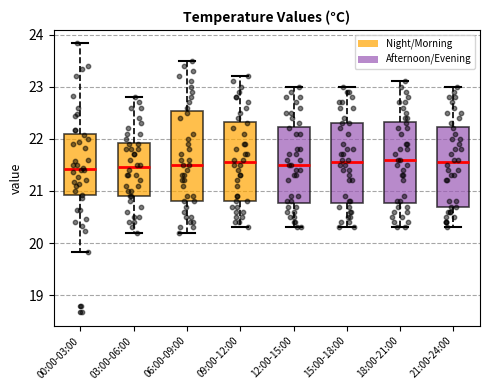

Where is the upper edge of the box for 18:00-21:00 on the y-axis? The values are not printed on the chart, so give them approximately, as read against the axis.

22.3